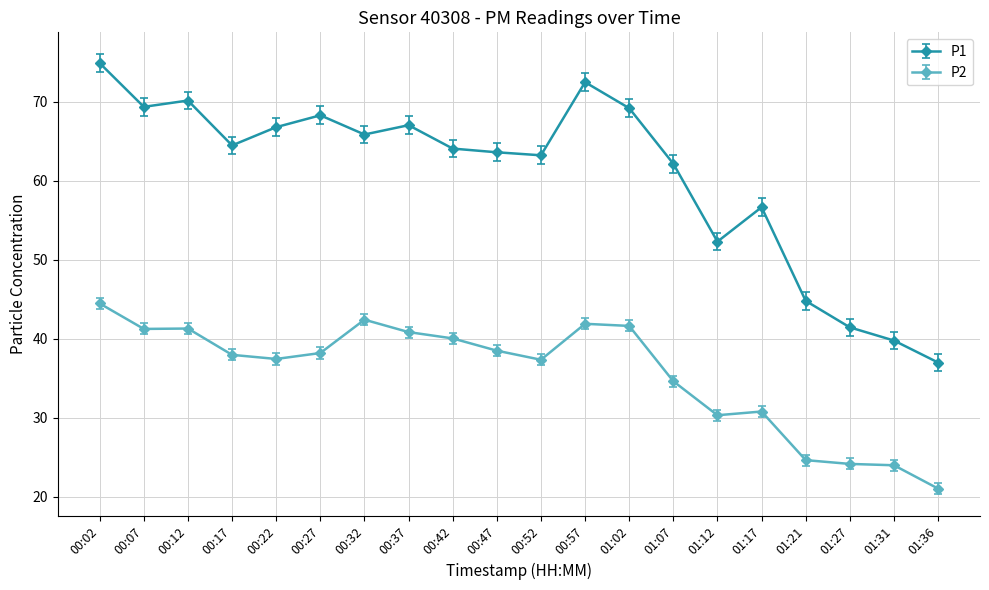

Where does the P2 series first go above 38?

00:02